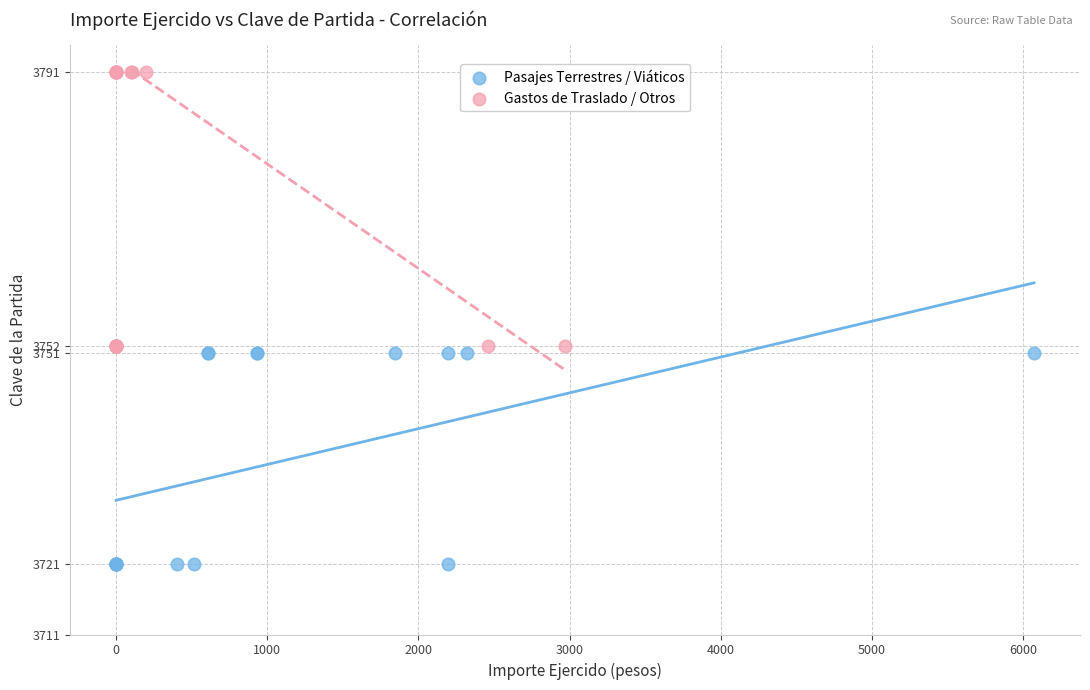

Which series reaches the maximum Y coordinate?

Gastos de Traslado / Otros